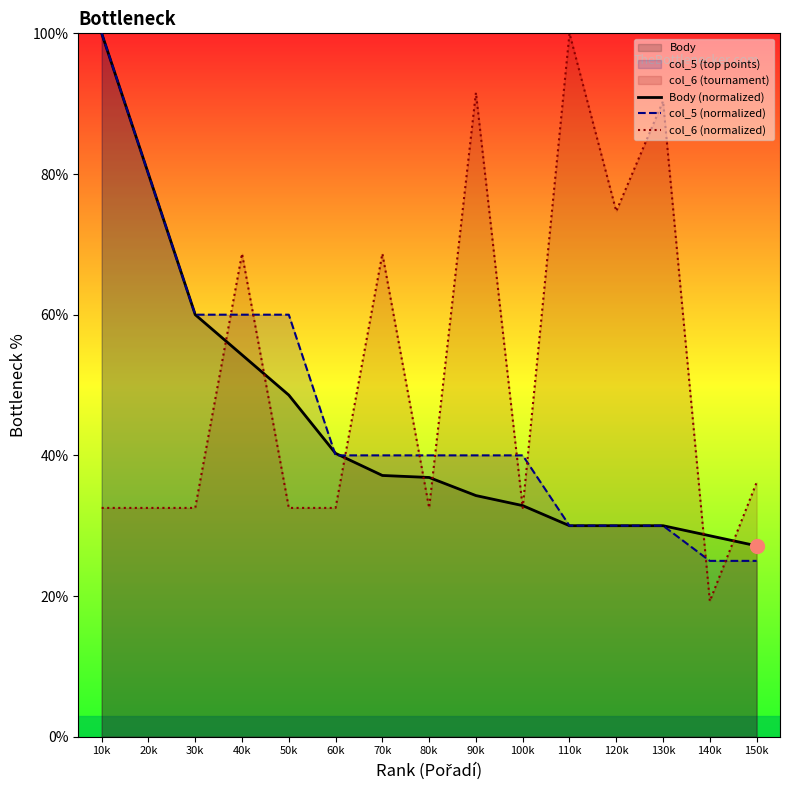

Reading left to right, what are all the values shown in this chart?

Body (normalized): 100.0	80.0	60.0	54.3	48.6	40.3	37.1	36.9	34.3	32.9	30.0	30.0	30.0	28.6	27.1
col_5 (normalized): 100.0	80.0	60.0	60.0	60.0	40.0	40.0	40.0	40.0	40.0	30.0	30.0	30.0	25.0	25.0
col_6 (normalized): 32.5	32.5	32.5	68.7	32.5	32.5	68.7	32.5	91.6	32.5	100.0	74.7	90.4	19.3	36.1